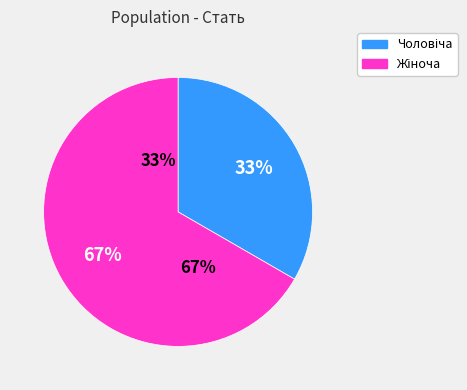

Which slice is the largest?

Жіноча